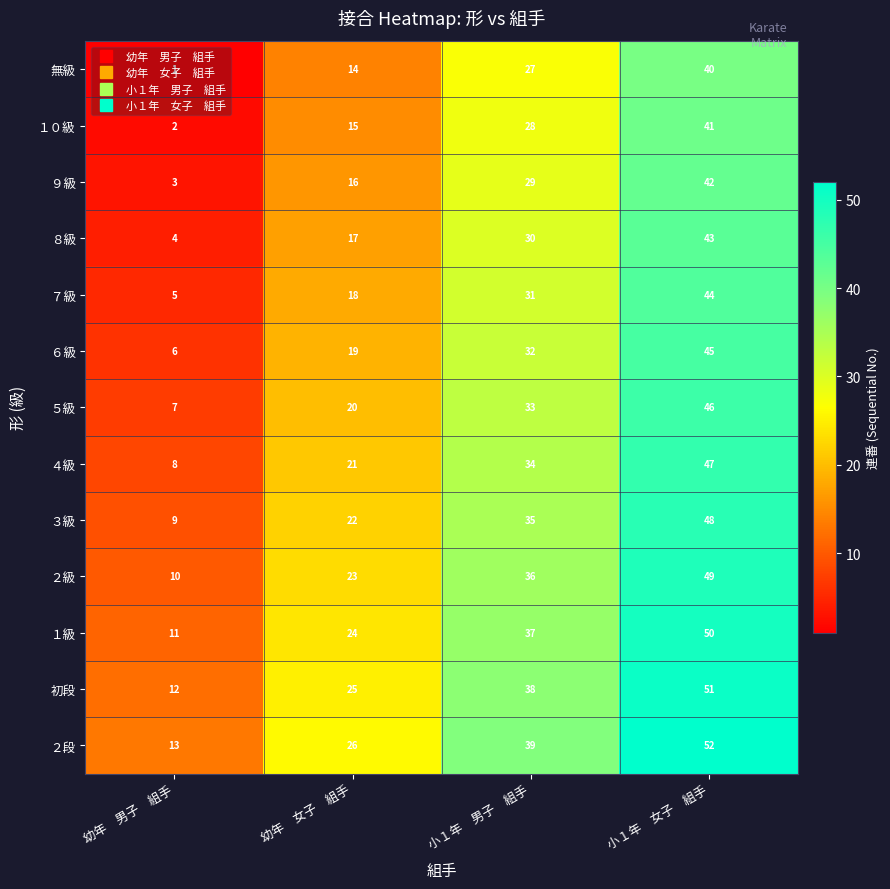

The value of ２段 at 幼年　女子　組手 is 9. True or false?

False